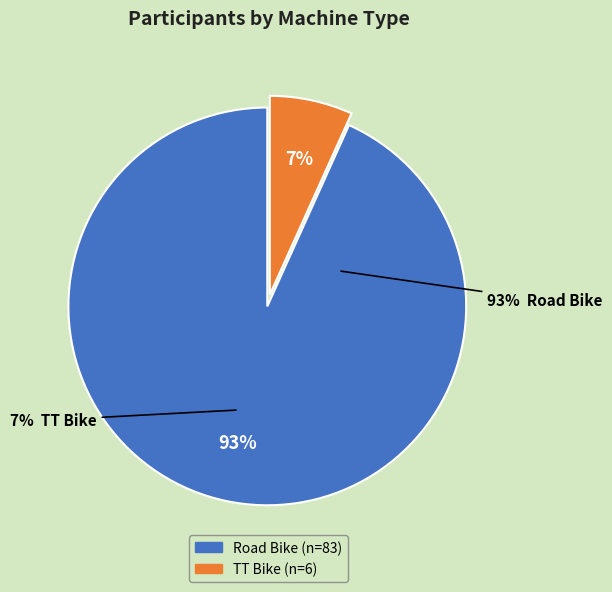

True or false: Road Bike accounts for 82% of the total.

False